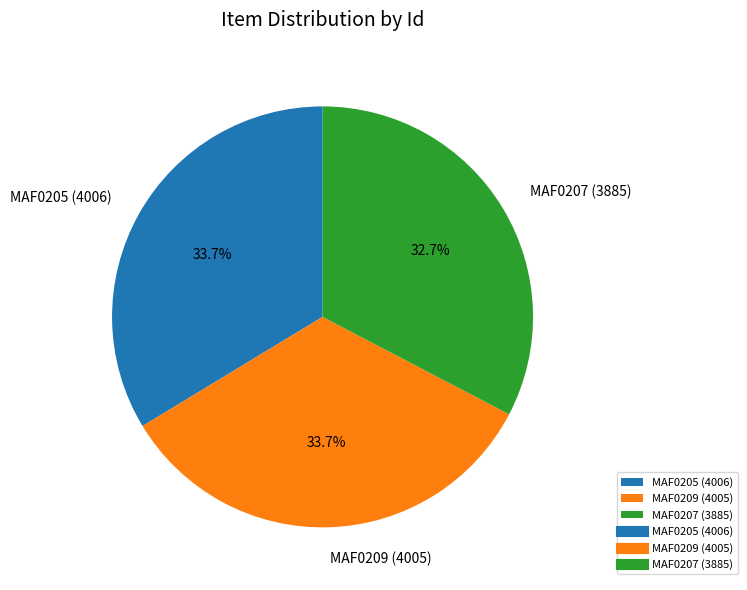

True or false: MAF0205 (4006) accounts for 20% of the total.

False